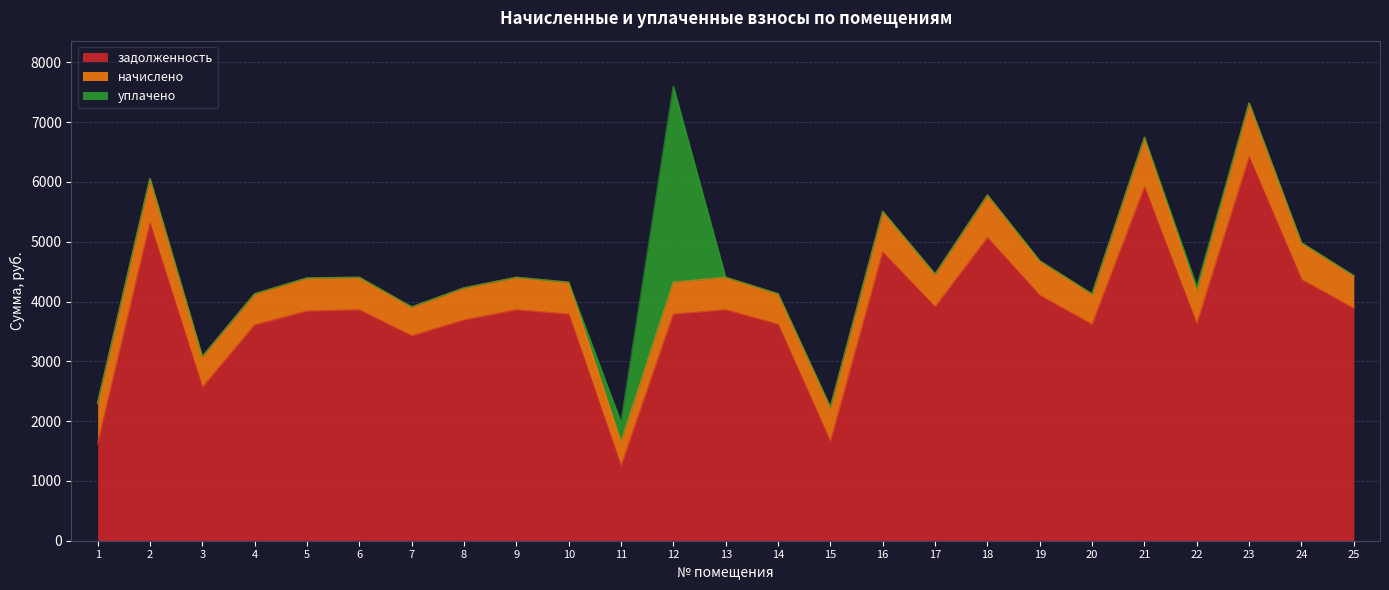

List the series in order of their peak value, highest first.

задолженность, уплачено, начислено